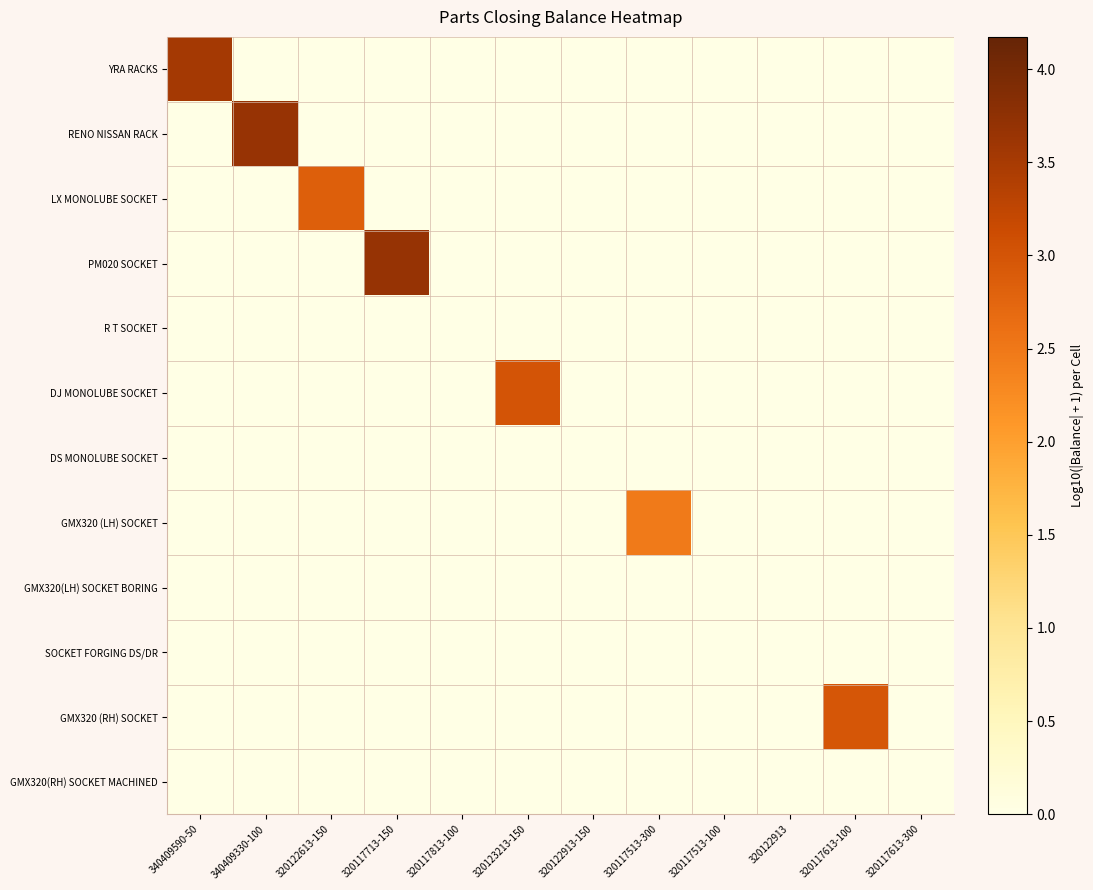

Between 320117613-100 and 320122913, which is larger?

320117613-100